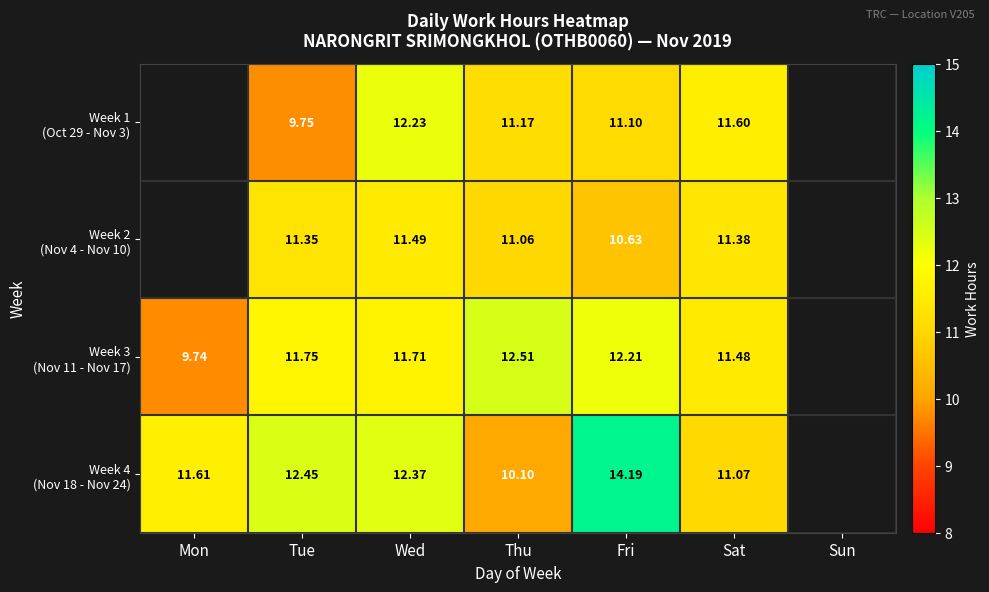

Is the value of Week 4 (Nov 18 - Nov 24) at Mon greater than the value of Week 1 (Oct 29 - Nov 3) at Mon?

No